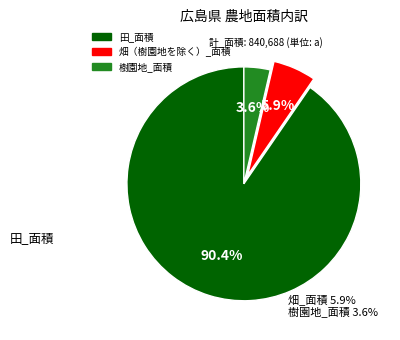

The 樹園地_面積 slice represents 9% of the pie. True or false?

False